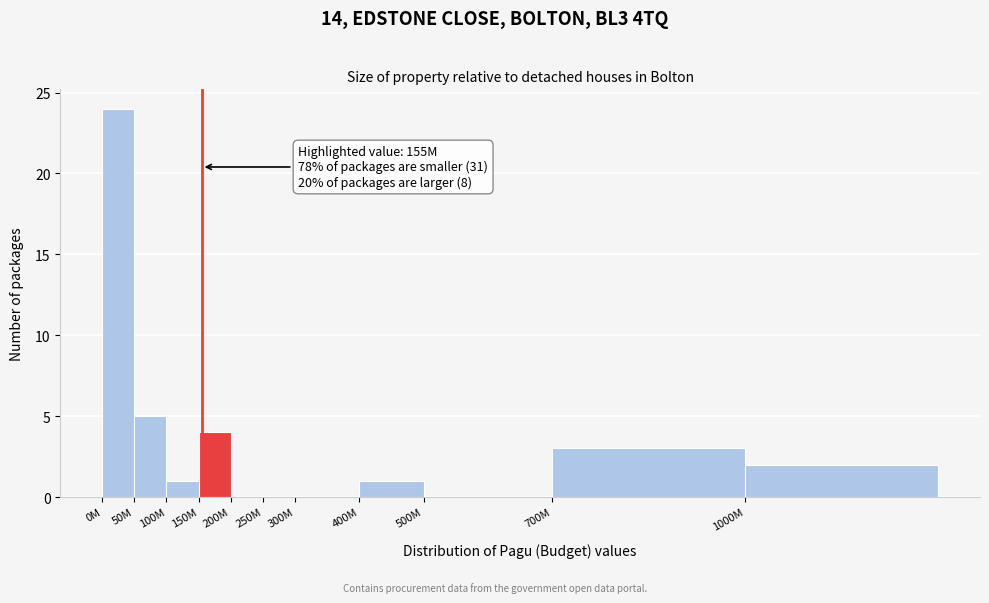

Reading left to right, list all the values displayed in this chart.

0M=24	50M=5	100M=1	150M=4	200M=0	250M=0	300M=0	400M=1	500M=0	700M=3	1000M=2